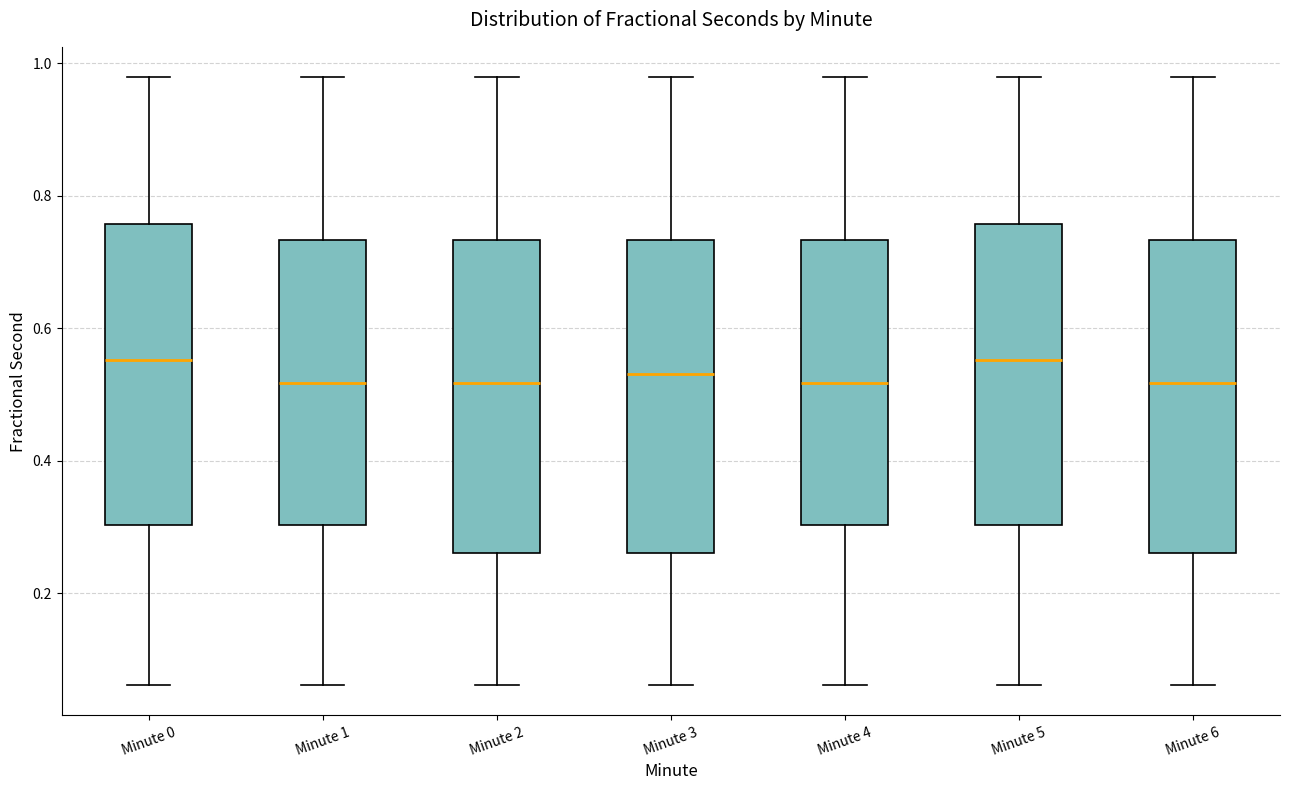

Reading left to right, transcribe this box plot: for each box, give where its median line is, the range the box spans, and where its two whiskers end, as read against the y-axis. The values are not printed on the chart, so give them approximately, as read against the axis.

Minute 0: median 0.56, box 0.30 to 0.76, whiskers 0.06 to 0.98
Minute 1: median 0.52, box 0.30 to 0.74, whiskers 0.06 to 0.98
Minute 2: median 0.52, box 0.26 to 0.74, whiskers 0.06 to 0.98
Minute 3: median 0.54, box 0.26 to 0.74, whiskers 0.06 to 0.98
Minute 4: median 0.52, box 0.30 to 0.74, whiskers 0.06 to 0.98
Minute 5: median 0.56, box 0.30 to 0.76, whiskers 0.06 to 0.98
Minute 6: median 0.52, box 0.26 to 0.74, whiskers 0.06 to 0.98